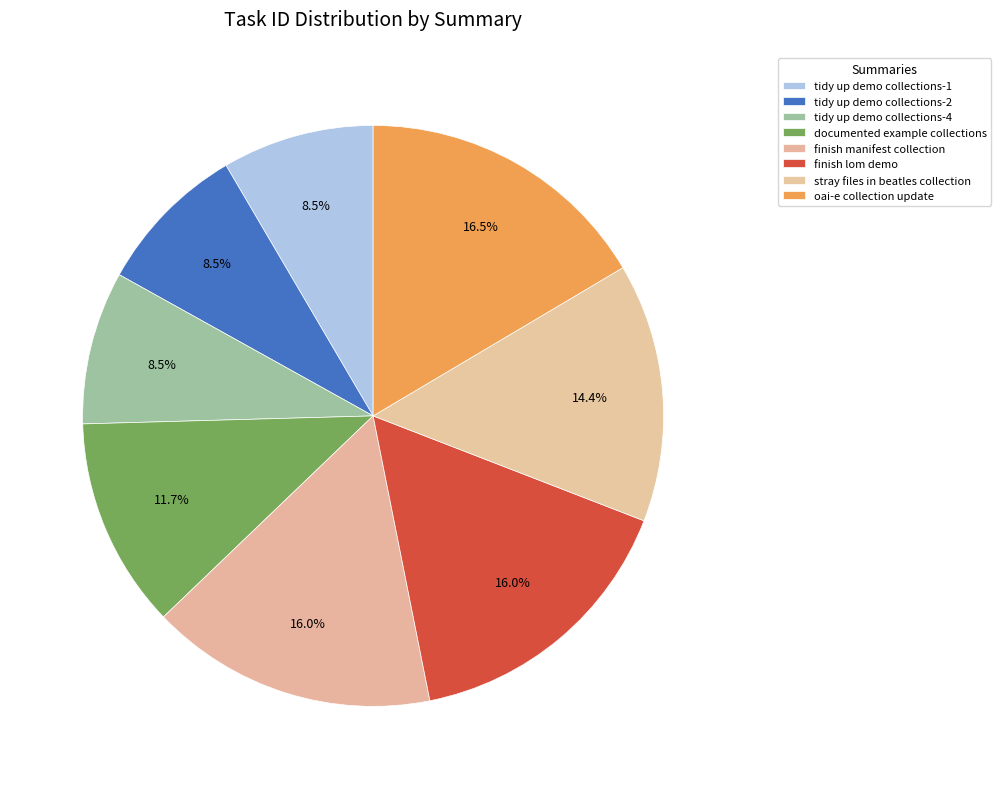

To the nearest percent, what is the difference between the stray files in beatles collection and oai-e collection update slice percentages?

2%